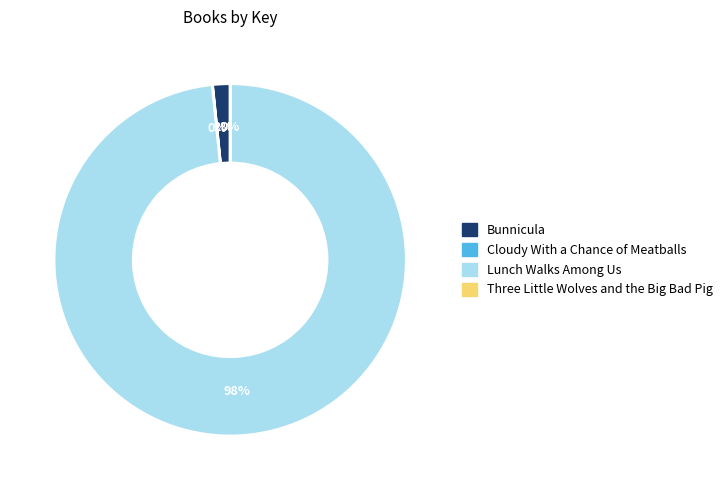

Combined, do Bunnicula and Lunch Walks Among Us account for over 50%?

Yes